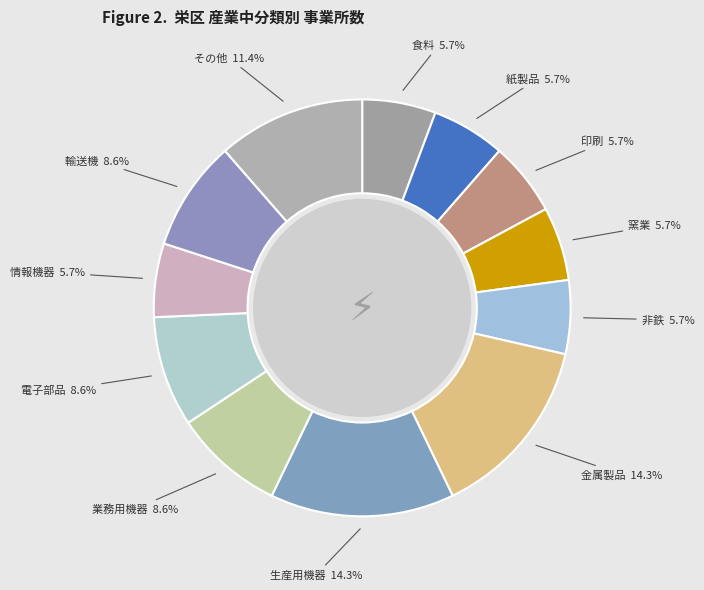

Approximately how many times larger is the value at 金属製品 compared to 輸送機?

1.7